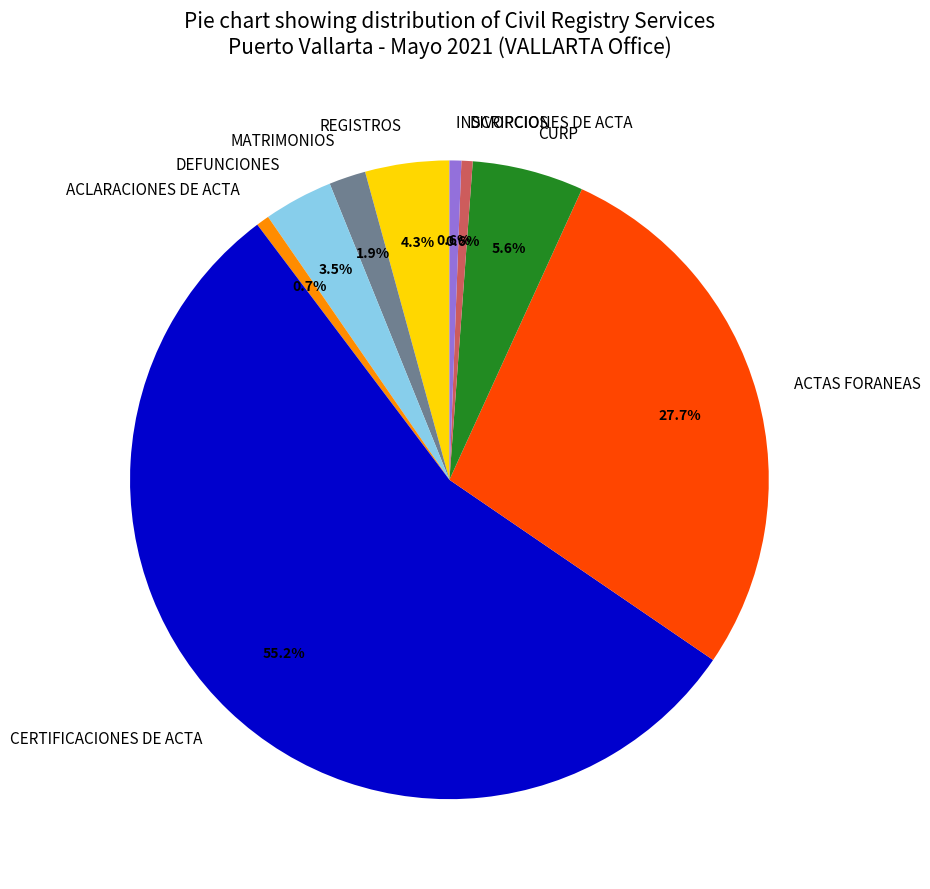

Which has a higher value, DEFUNCIONES or DIVORCIOS?

DEFUNCIONES